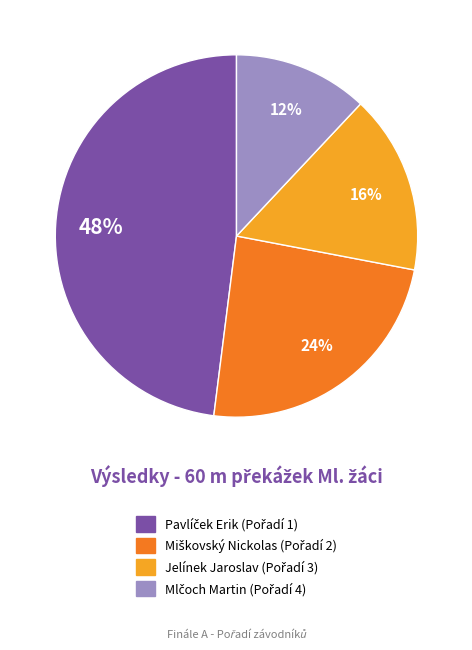

To the nearest percent, what is the difference between the largest and smallest slice percentages?

36%